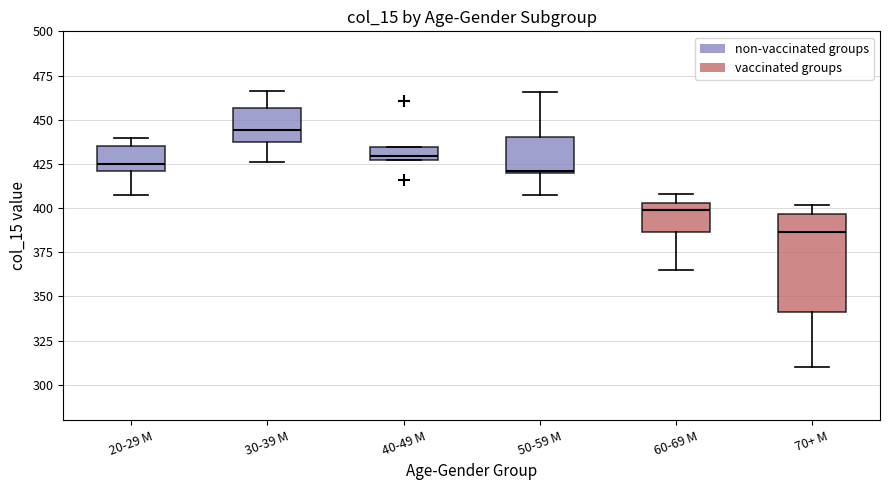

Which box's median line is the lowest?

70+ M